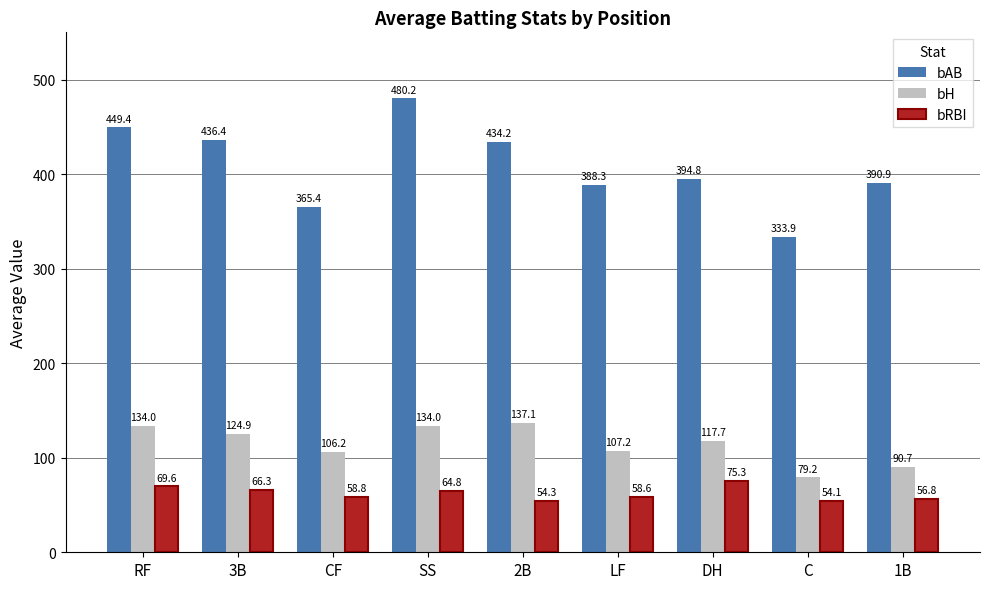

Is the value of bAB at DH greater than the value of bRBI at 1B?

Yes